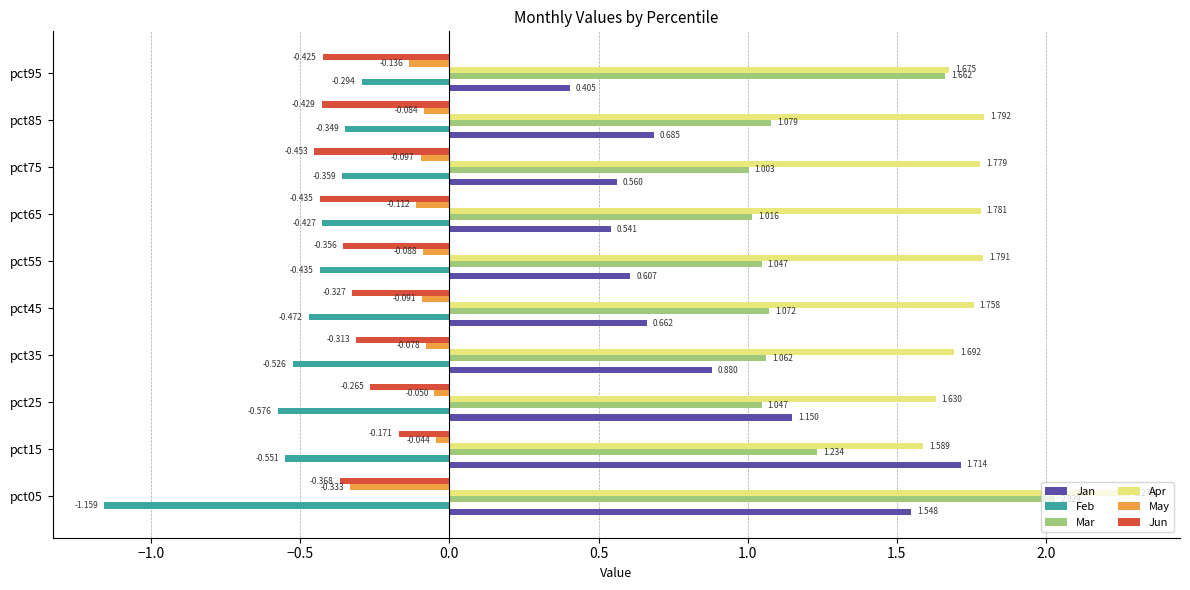

What are all the series names shown in the legend?

Jan, Feb, Mar, Apr, May, Jun